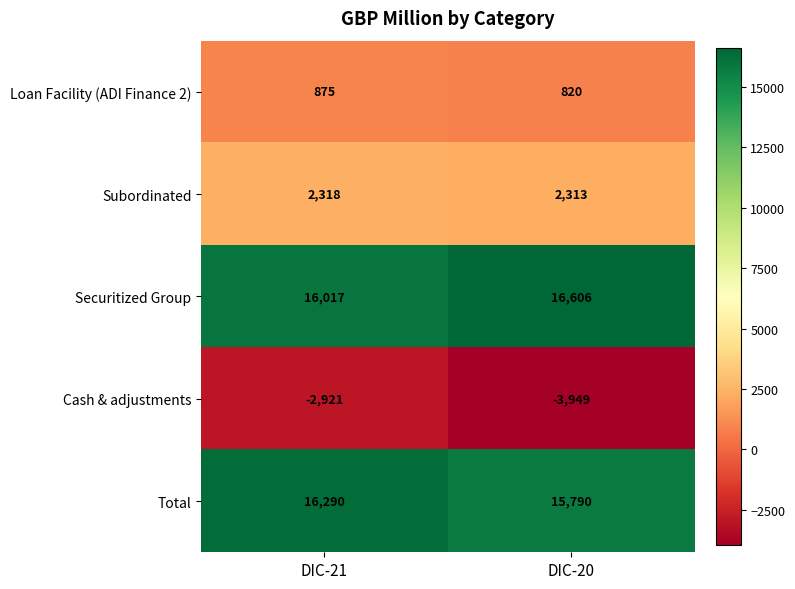

Which label corresponds to the largest value in the chart?

DIC-20